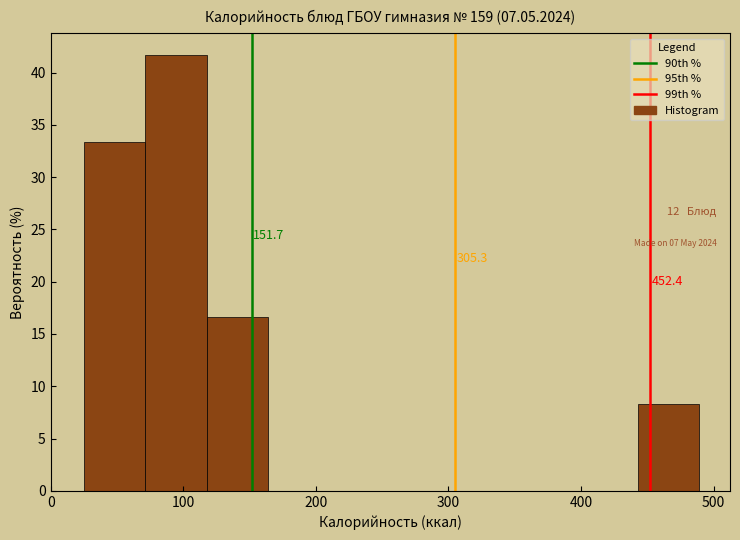

Which range on the x-axis has the tallest bar?

70 to 120